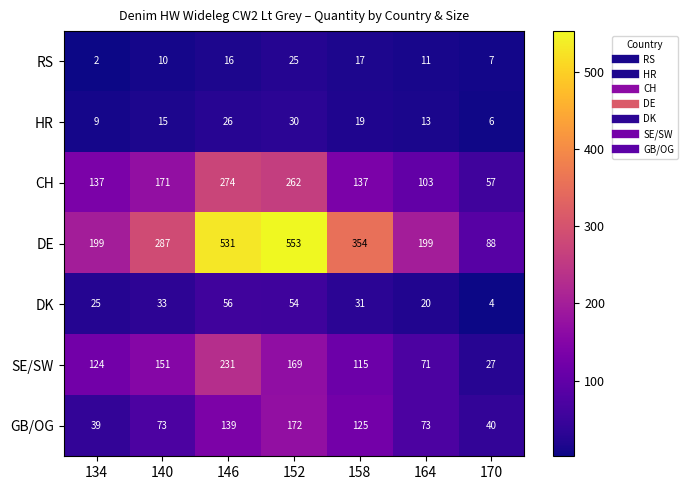

At which category is the sum across all series the highest?

146